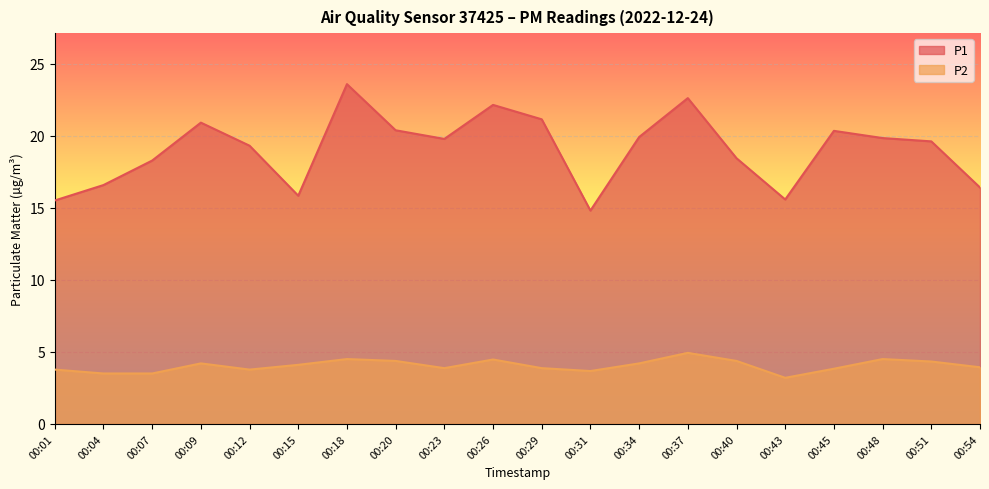

Reading left to right, extract all data points from this chart.

P1: 00:01=15.5	00:04=16.6	00:07=18.3	00:09=20.9	00:12=19.3	00:15=15.8	00:18=23.6	00:20=20.4	00:23=19.8	00:26=22.1	00:29=21.1	00:31=14.8	00:34=19.9	00:37=22.6	00:40=18.4	00:43=15.6	00:45=20.3	00:48=19.8	00:51=19.6	00:54=16.4
P2: 00:01=3.8	00:04=3.5	00:07=3.5	00:09=4.2	00:12=3.8	00:15=4.1	00:18=4.5	00:20=4.4	00:23=3.9	00:26=4.5	00:29=3.9	00:31=3.7	00:34=4.2	00:37=4.9	00:40=4.4	00:43=3.2	00:45=3.8	00:48=4.5	00:51=4.3	00:54=3.9